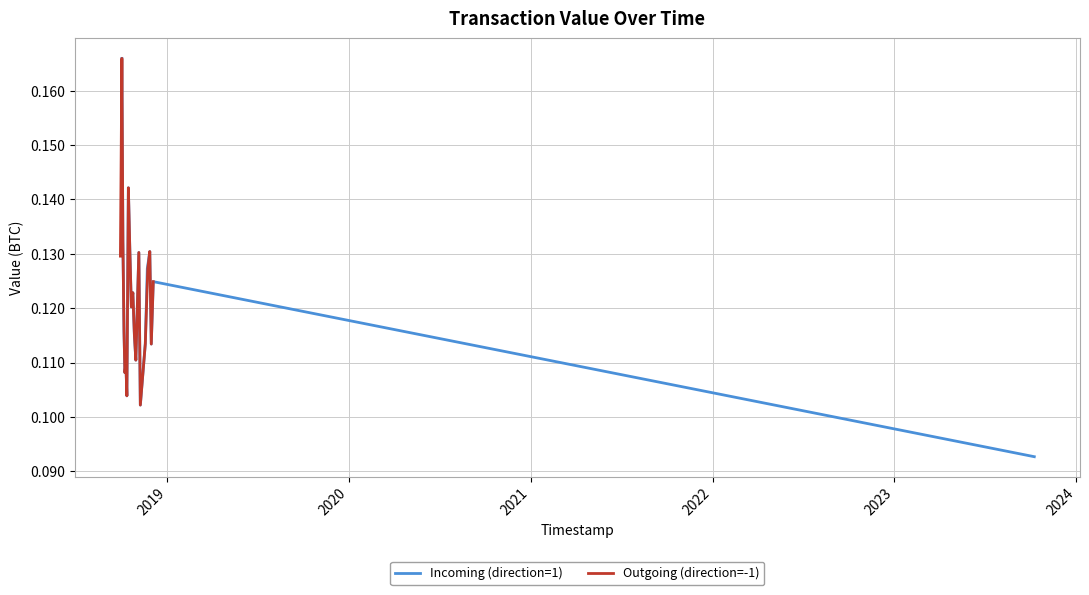

What are all the series names shown in the legend?

Incoming (direction=1), Outgoing (direction=-1)